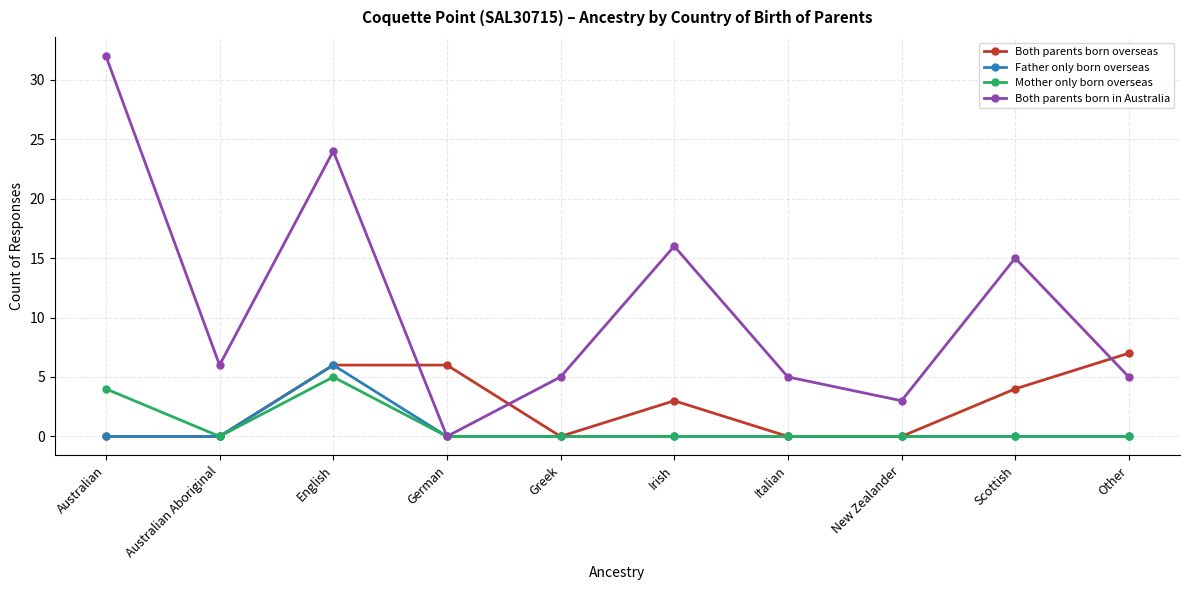

What is the highest value of the Both parents born overseas series?

7